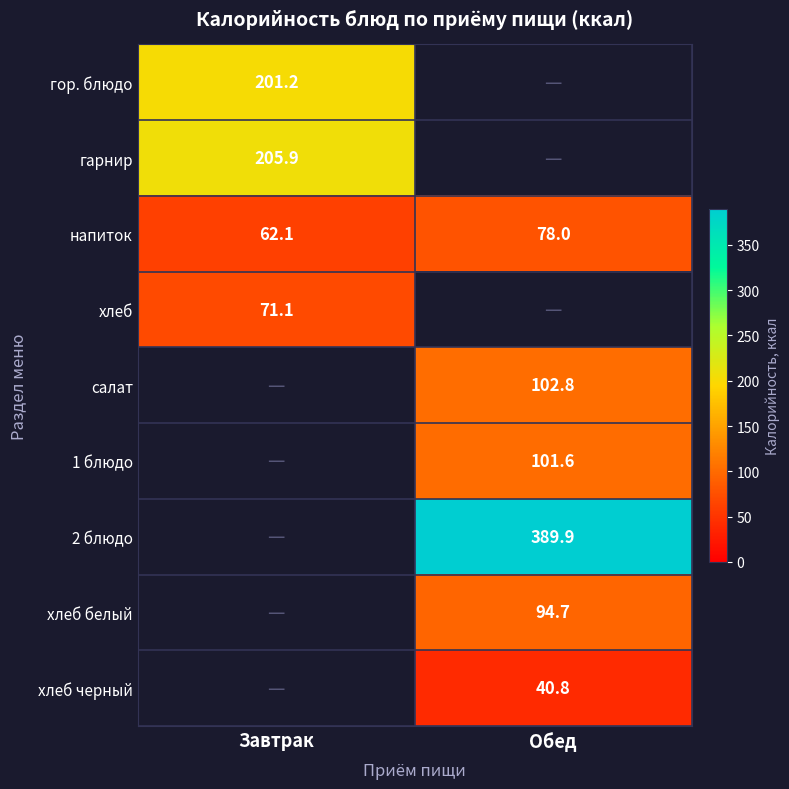

Count the number of data series in this chart.

9